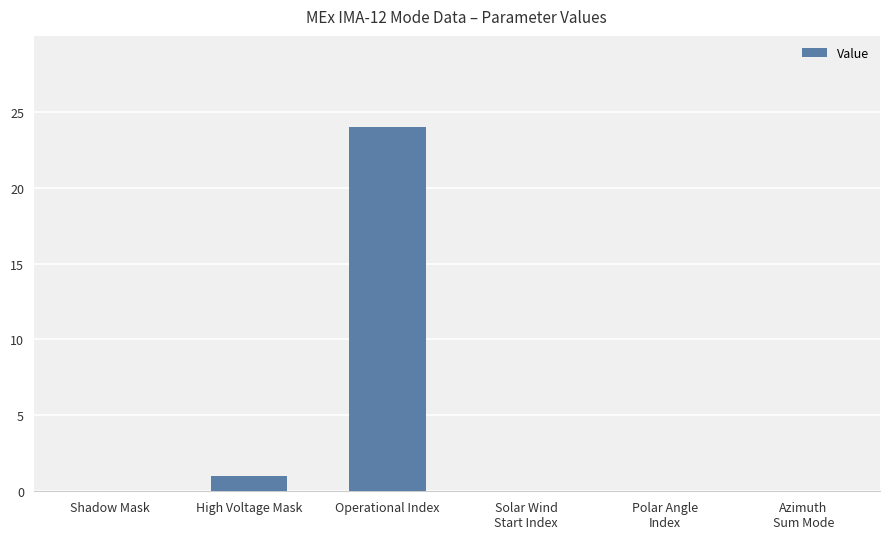

What is the change in value from Shadow Mask to Operational Index?

+24